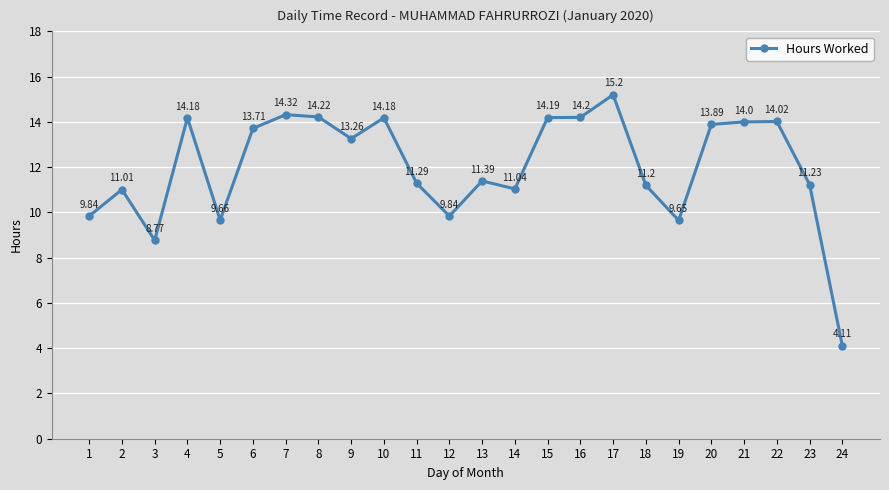

What is the sum of all values?

288.4